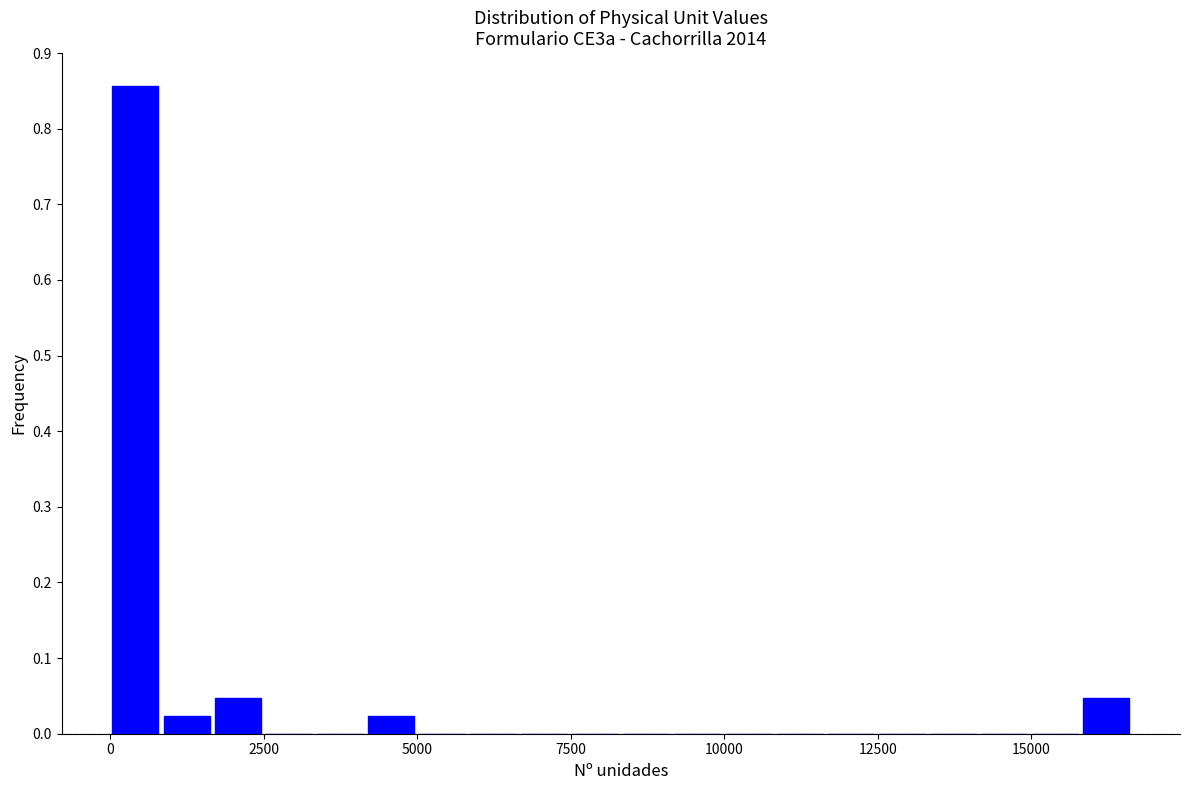

Read against the x-axis, roughly where is the centre of the tallest bar?

500